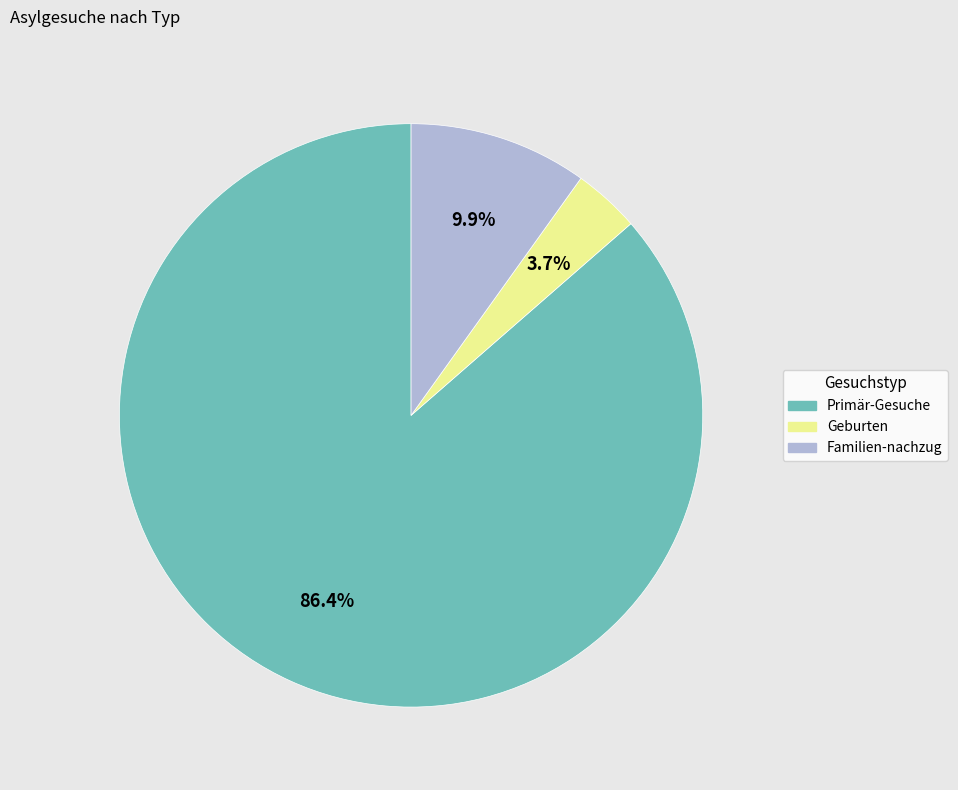

What is the majority slice?

Primär-Gesuche